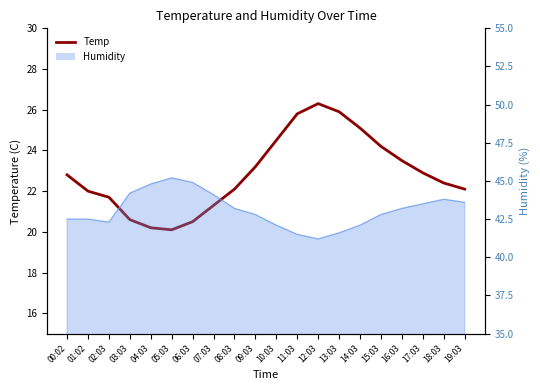

How many data points are less than 22?

6